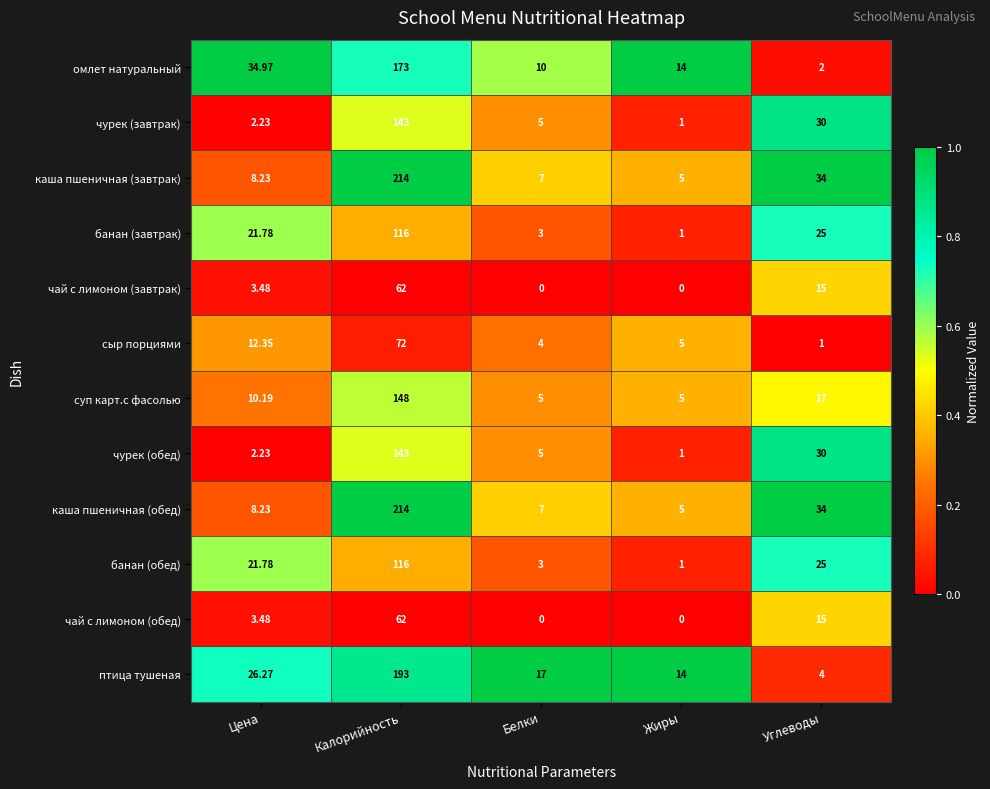

At which label does каша пшеничная (обед) reach its minimum?

Жиры